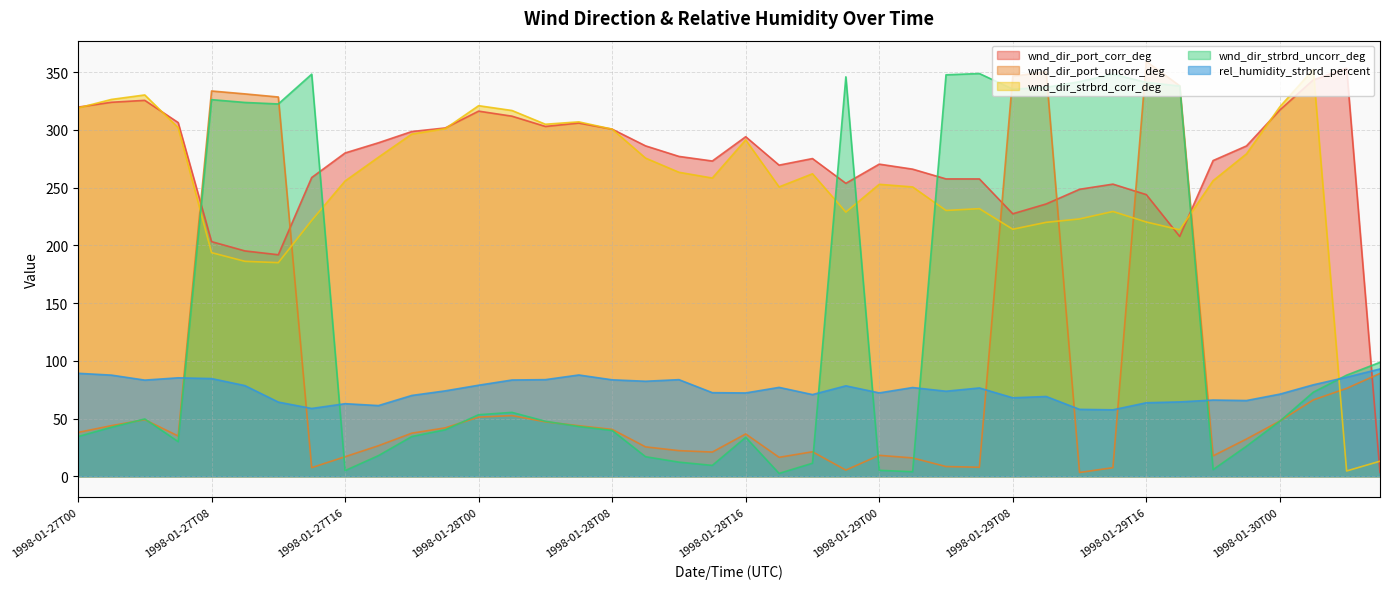

What position from the left is 1998-01-27T12?

7